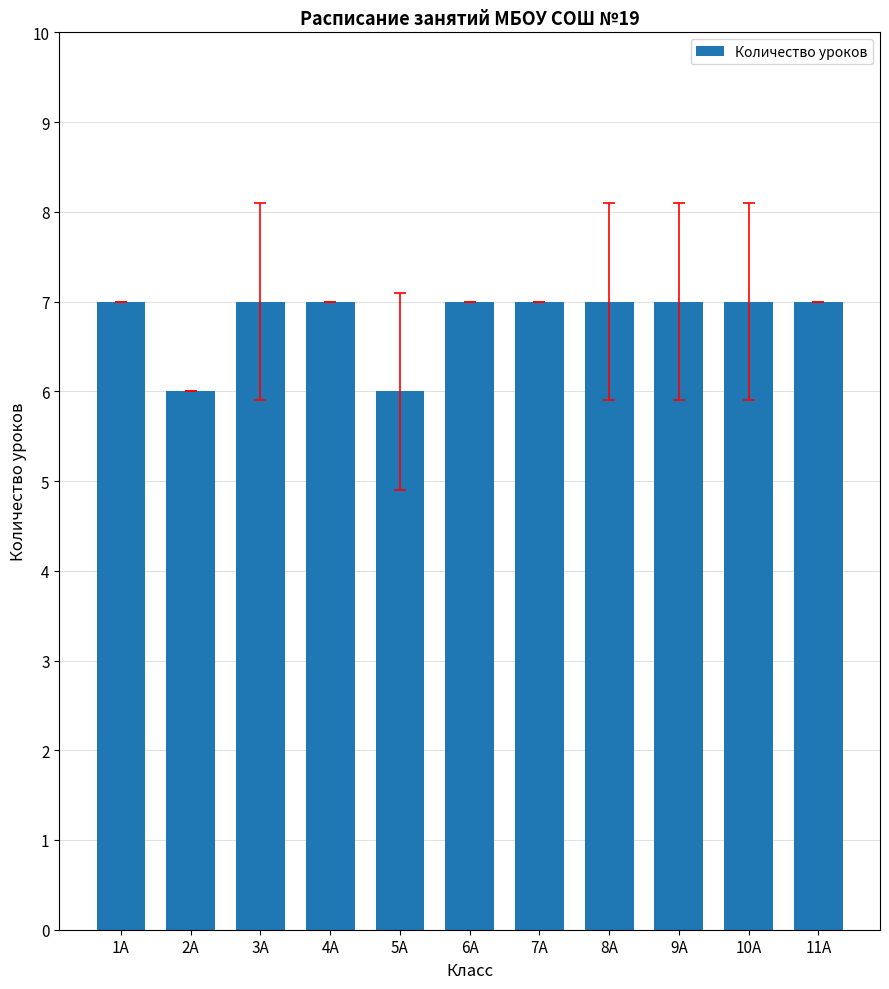

How many data points does each series have?

11